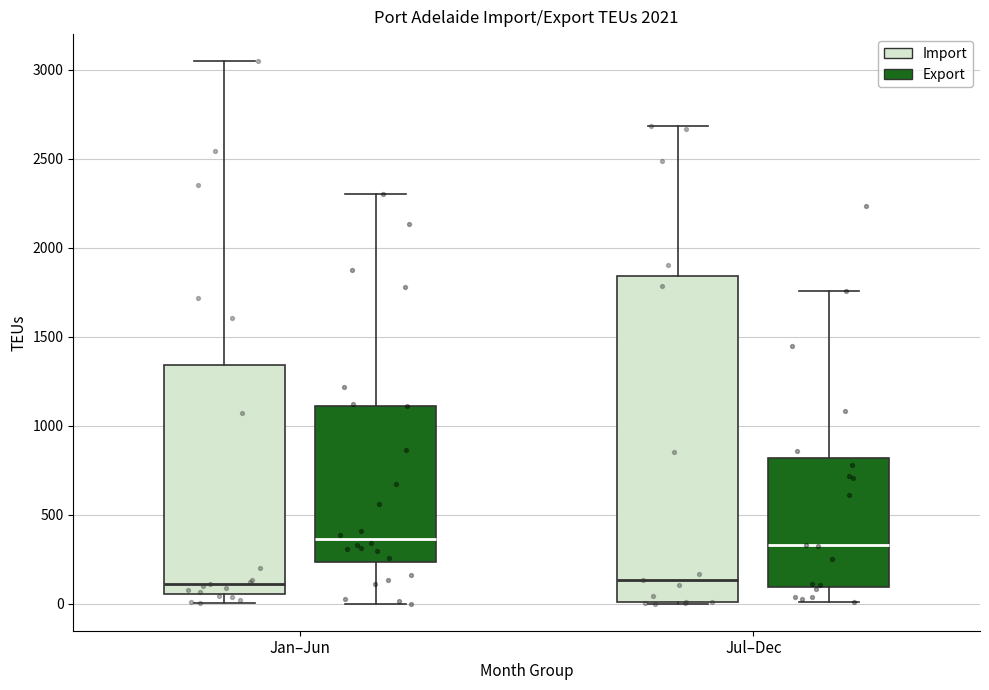

Which box is the tallest, from its lower edge to its upper edge?

Jul–Dec (Import)